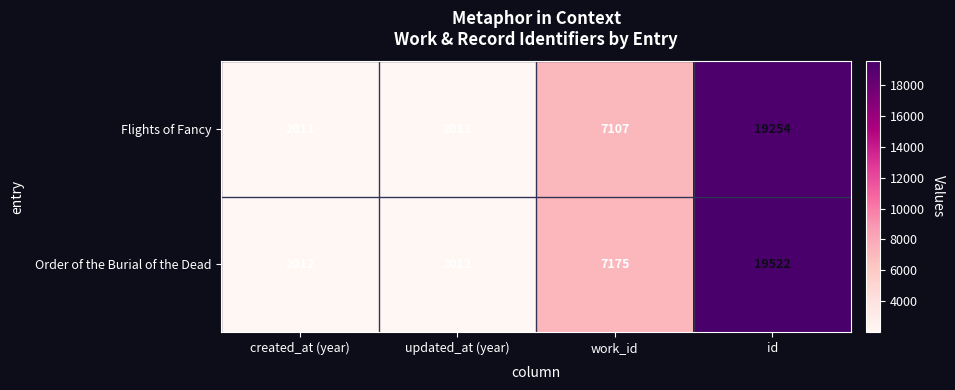

Which label corresponds to the largest value in the chart?

id